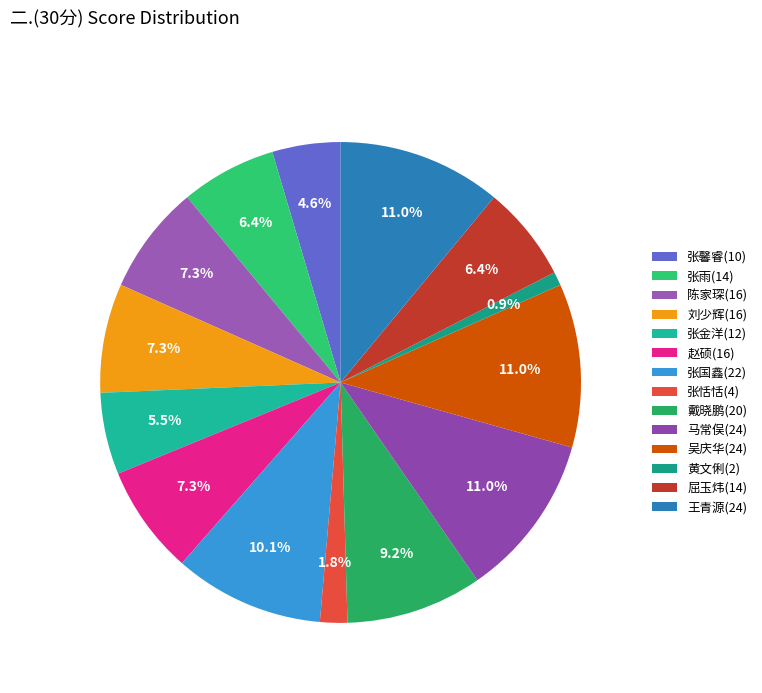

To the nearest percent, what is the average slice percentage?

7%